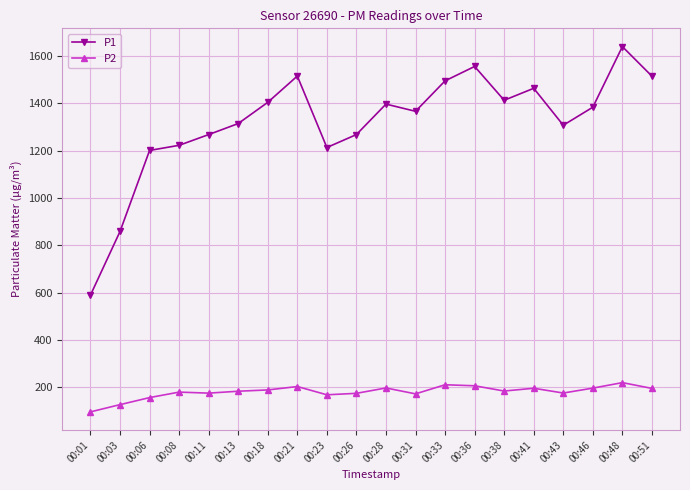

What is the value of the P1 point at the 13th from the left?

1495.2